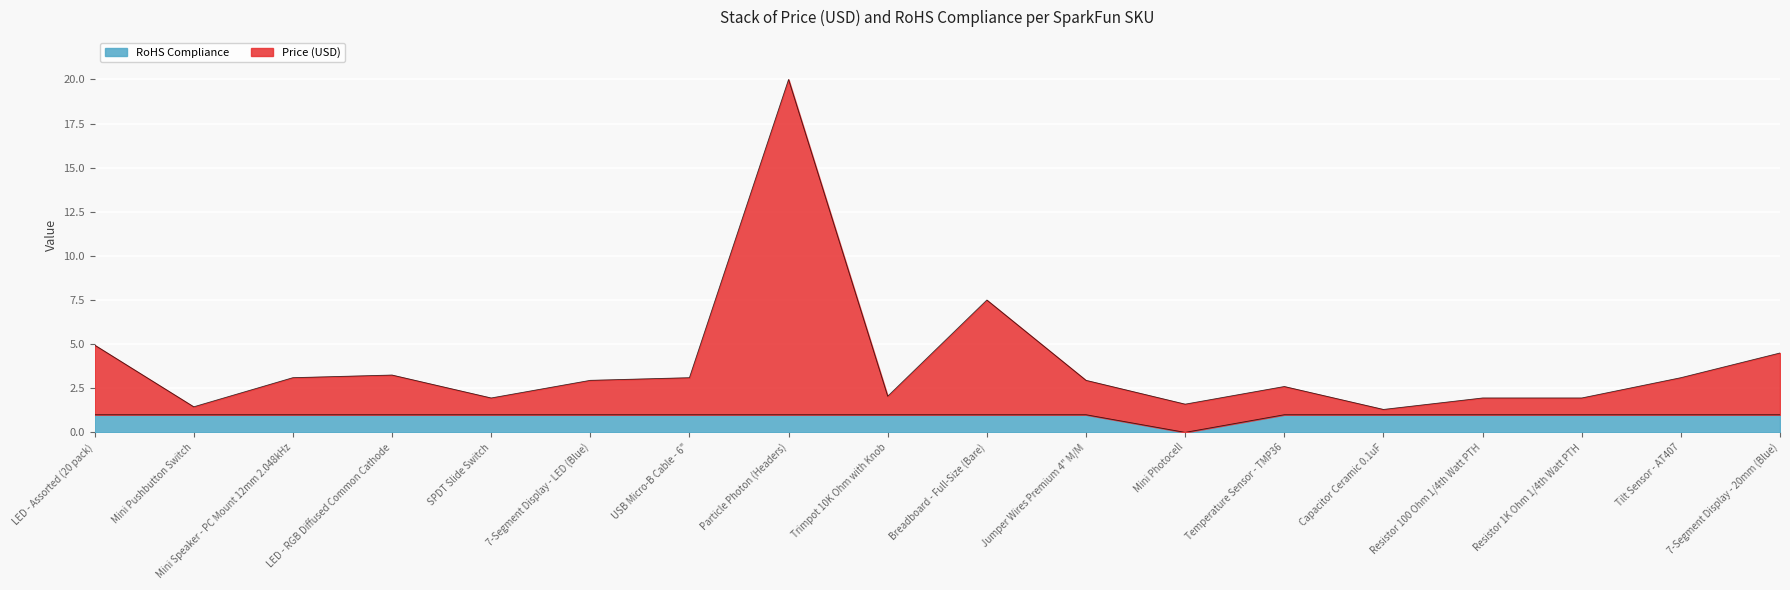

The value of RoHS Compliance at USB Micro-B Cable - 6" is 1.0. True or false?

True